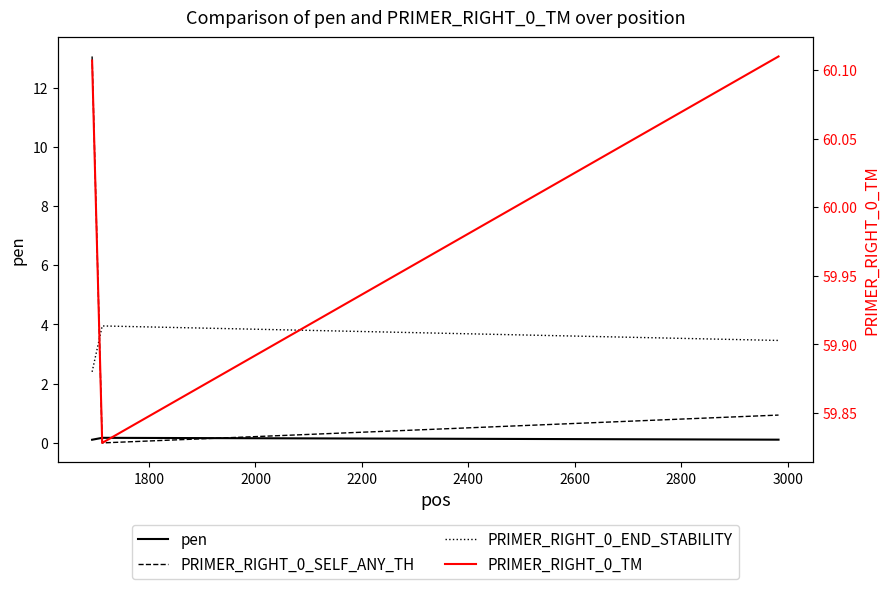

At how many categories does at least one series exceed 34?

3